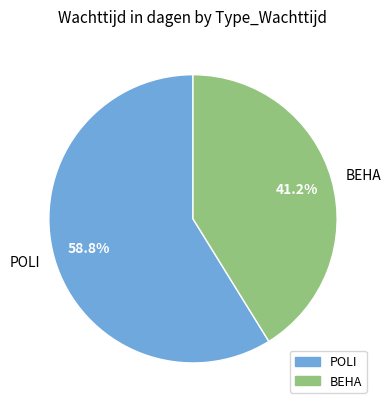

What is the ratio of the value at POLI to the value at BEHA?

1.4